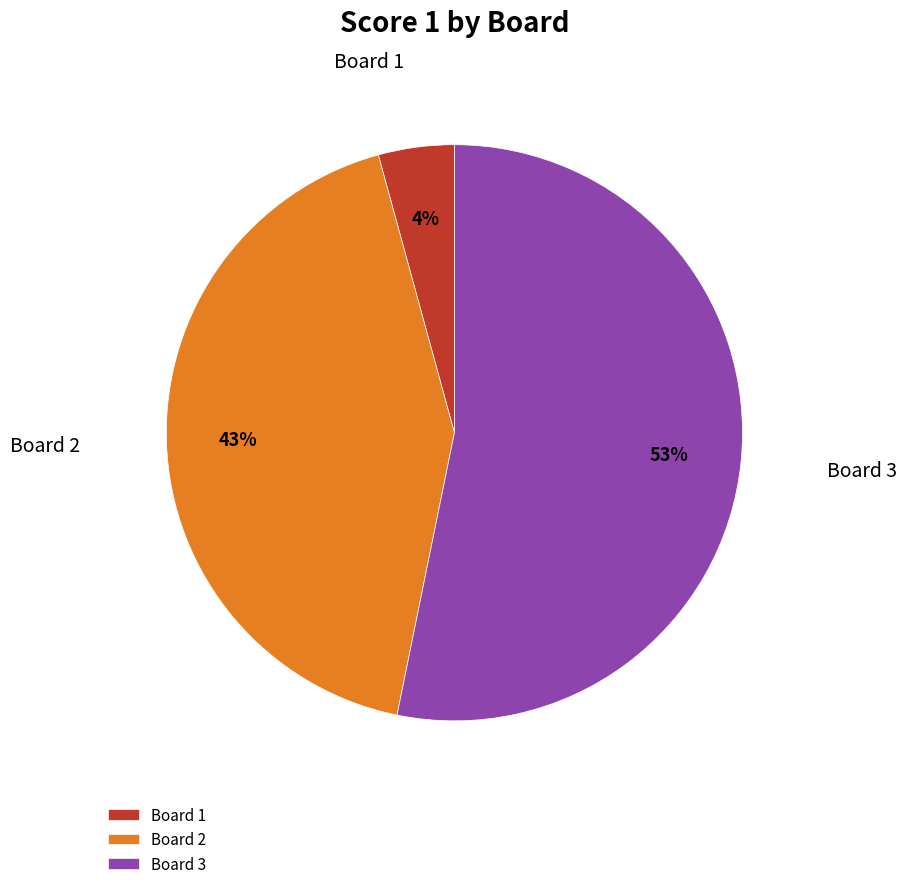

To the nearest percent, what is the difference between the largest and smallest slice percentages?

49%